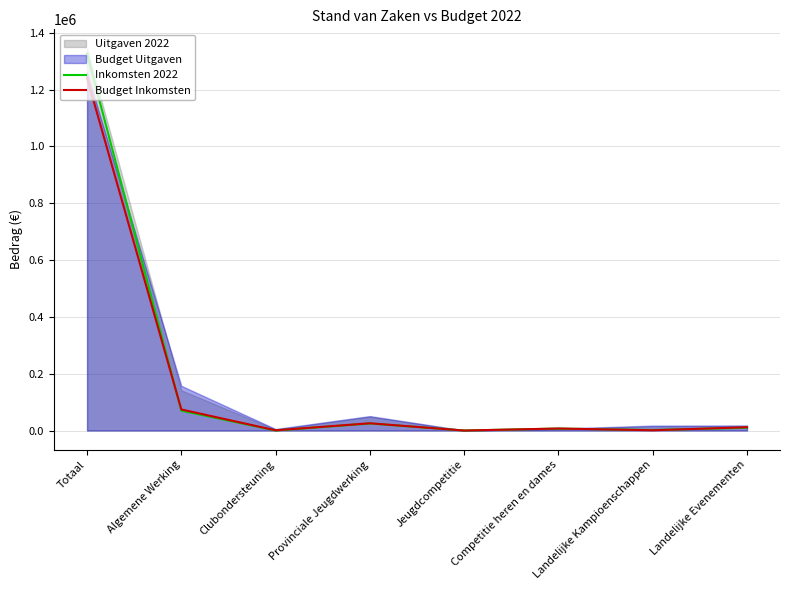

How many lines are shown in the chart?

2